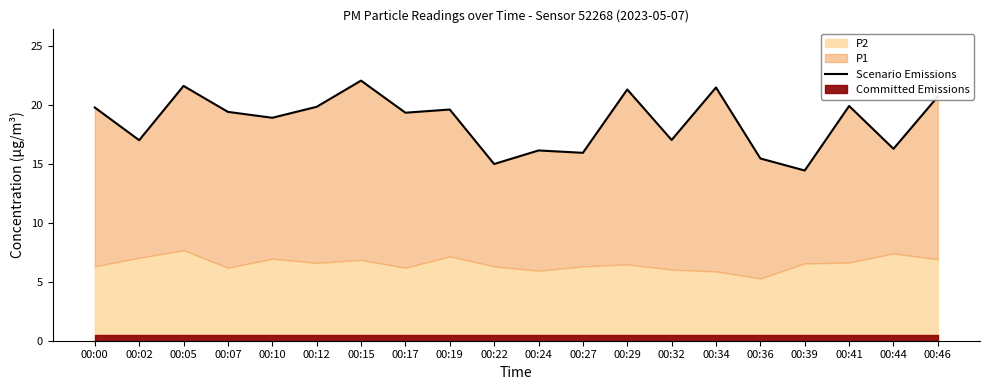

What is the change in value from 00:24 to 00:27?

-0.2